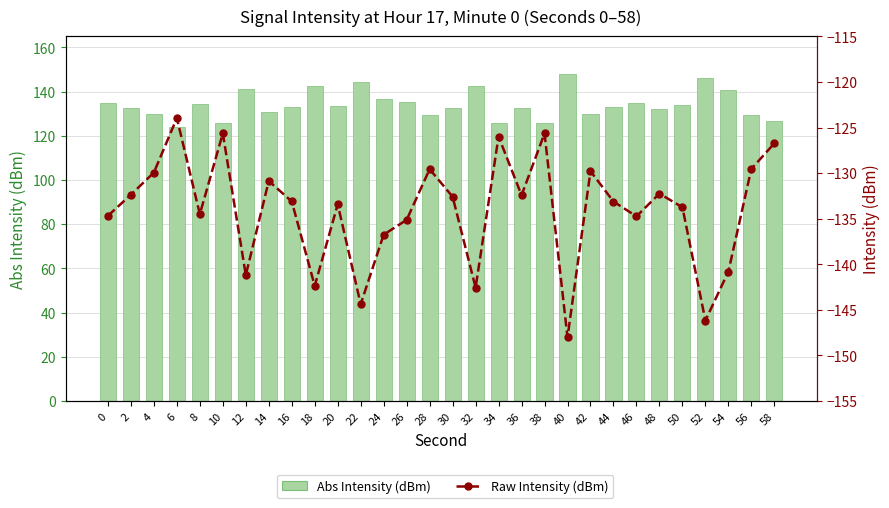

Between 20 and 32, which series saw the biggest shift?

Intensity (dBm)